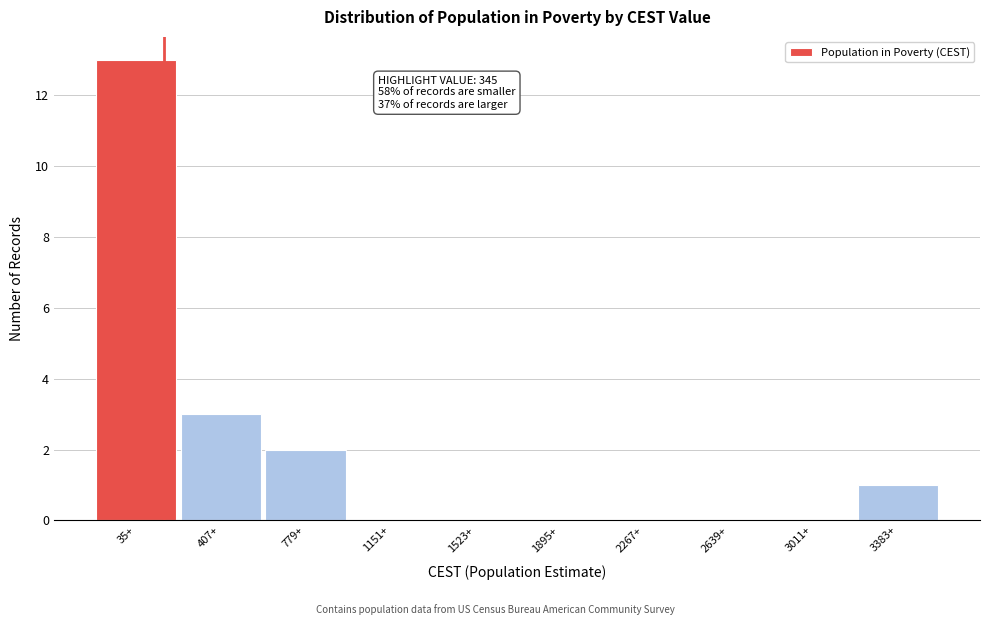

Reading left to right, list all the values displayed in this chart.

35+=13	407+=3	779+=2	1151+=0	1523+=0	1895+=0	2267+=0	2639+=0	3011+=0	3383+=1